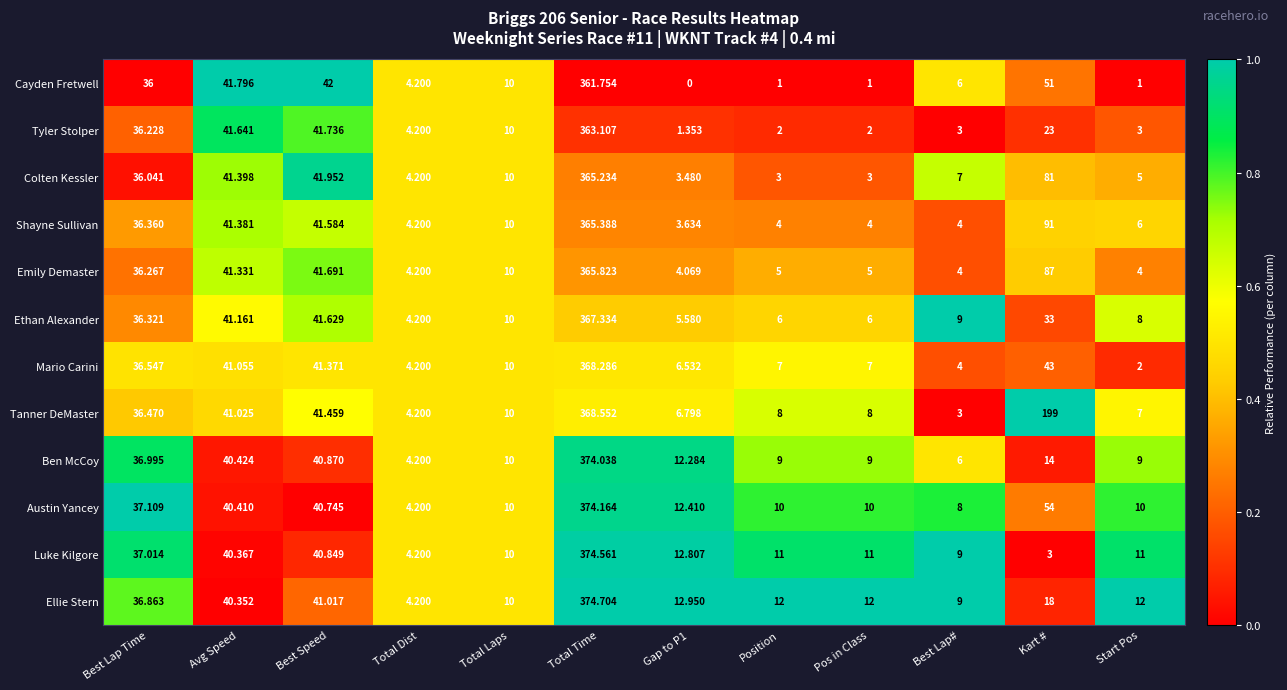

Where is Tyler Stolper nearest to the value 182?

Best Speed